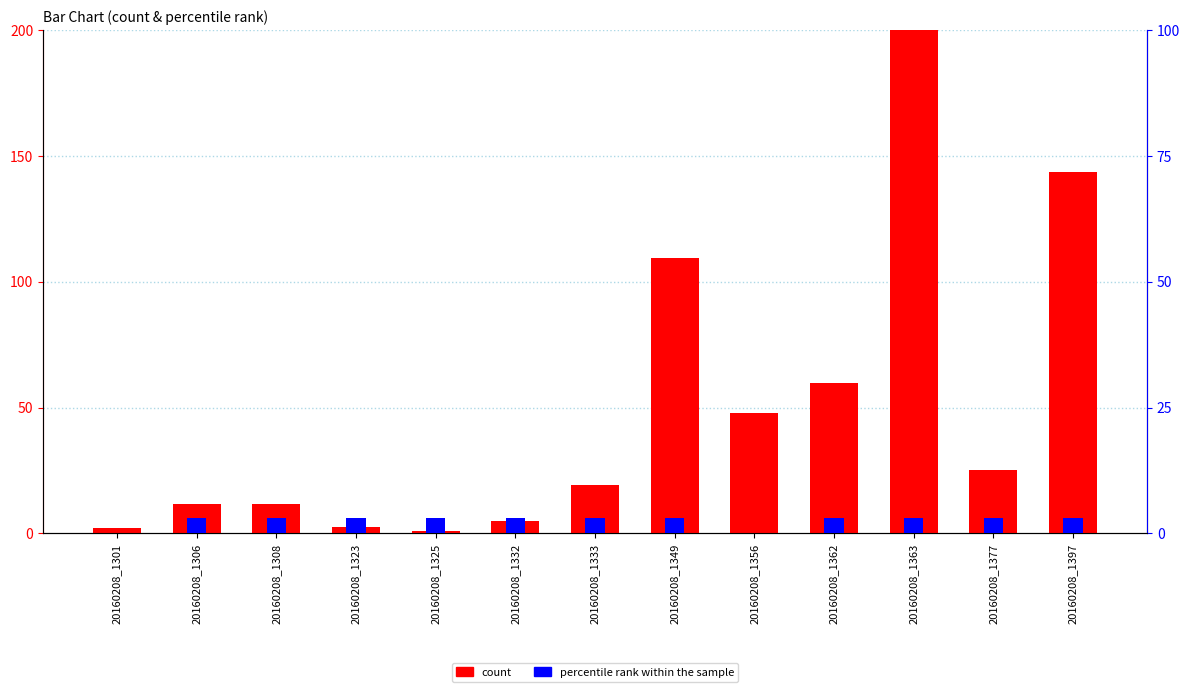

What is the difference between the count values at 20160208_1377 and 20160208_1332?

20.1